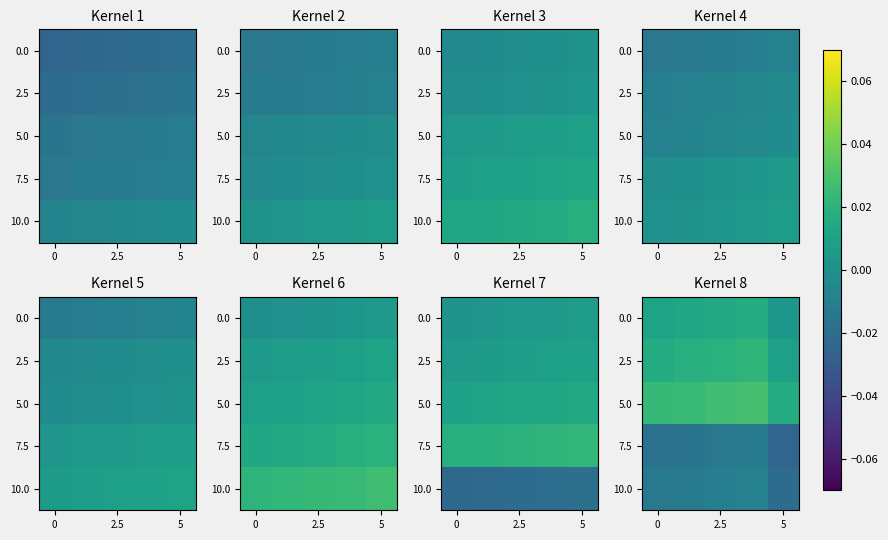

What is the sum of all 10.0 values?

-0.1